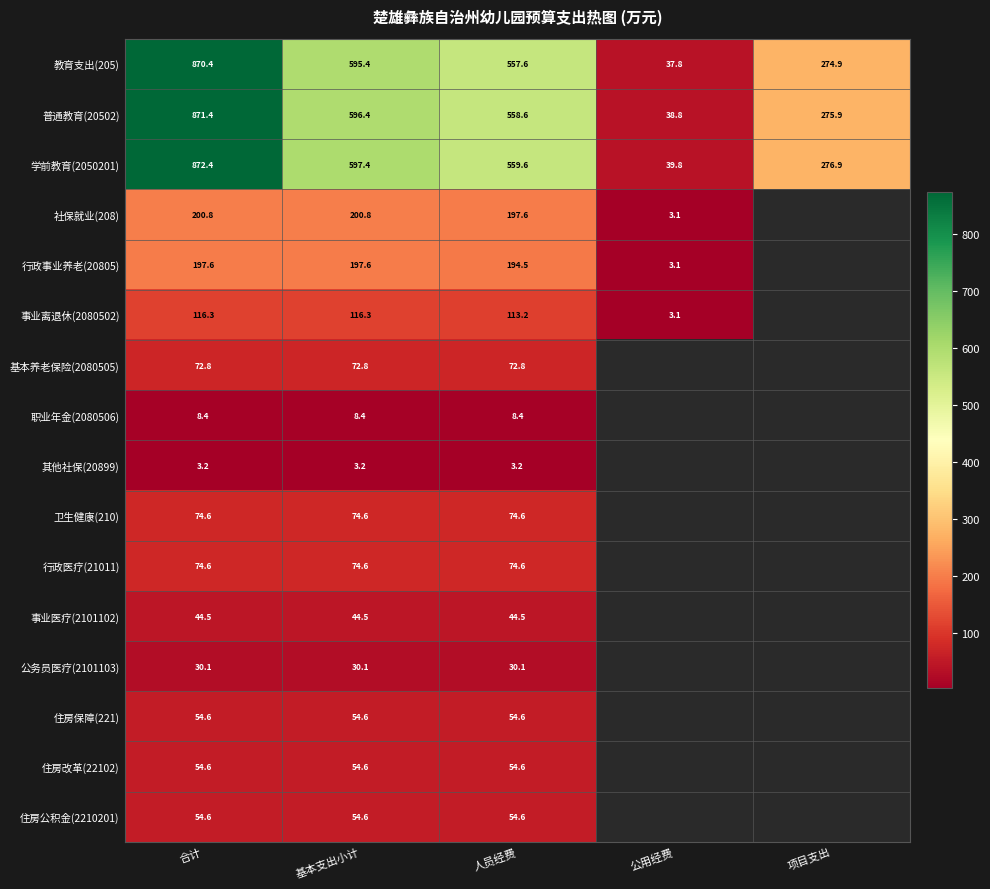

What is the minimum value shown in the chart?

3.1